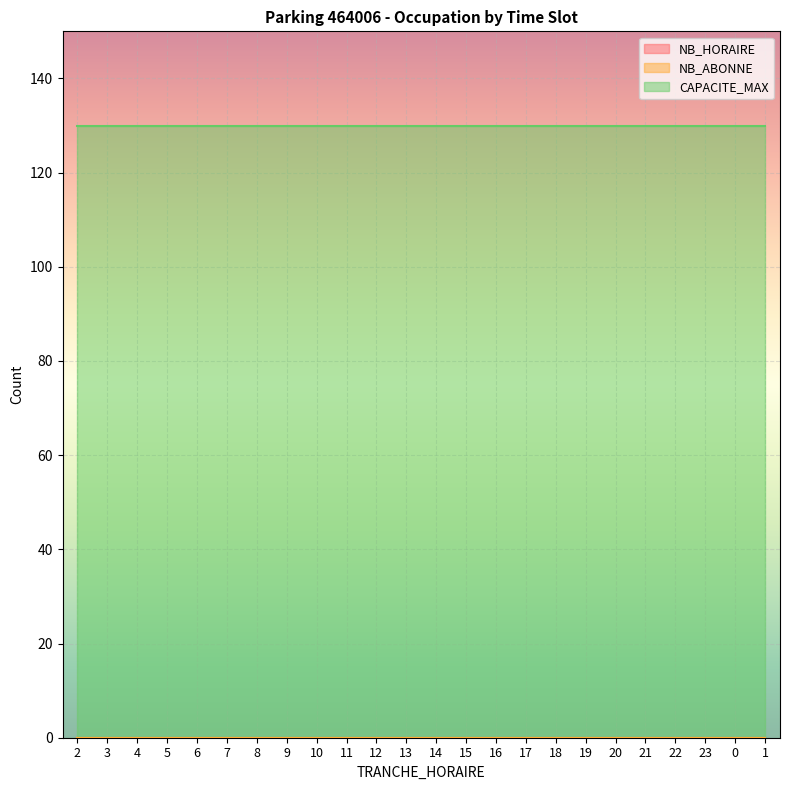

At which category is the sum across all series the highest?

2